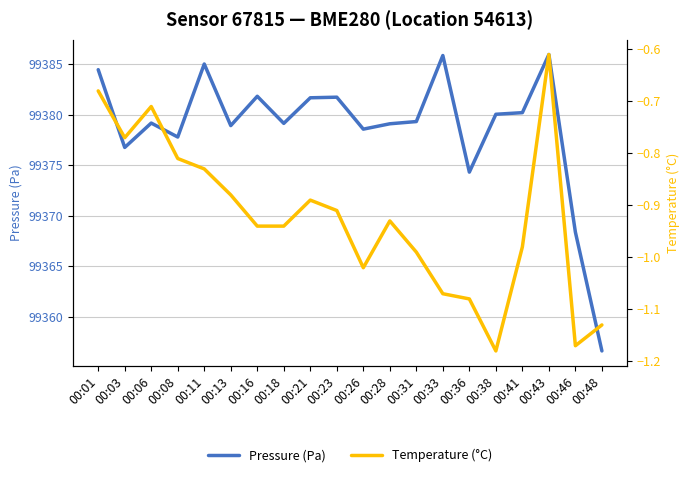

Rank the series by their maximum value, from highest to lowest.

Pressure (Pa), Temperature (°C)